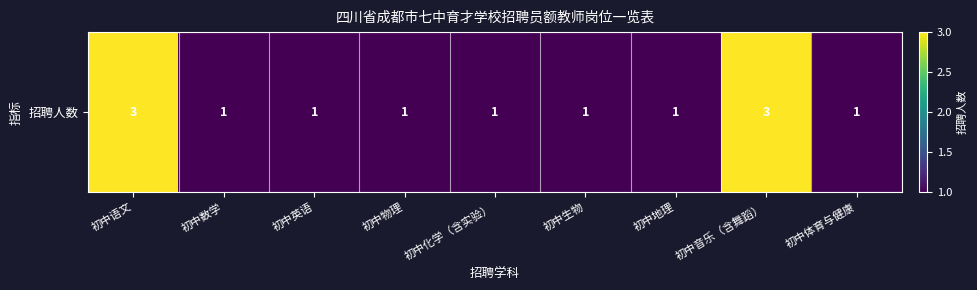

What is the difference between the maximum and minimum values?

2